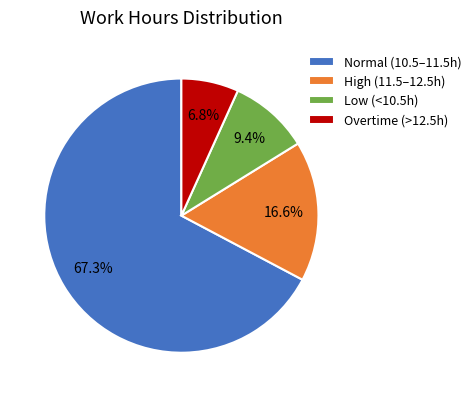

Which has a higher value, Normal (10.5–11.5h) or Overtime (>12.5h)?

Normal (10.5–11.5h)